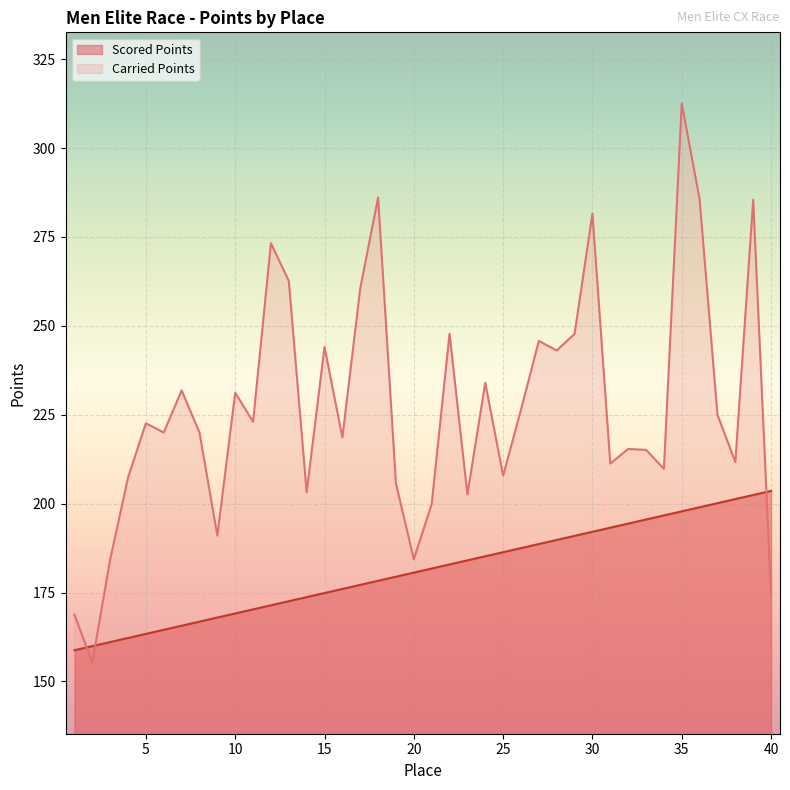

Where is the first local maximum for Carried Points?

5